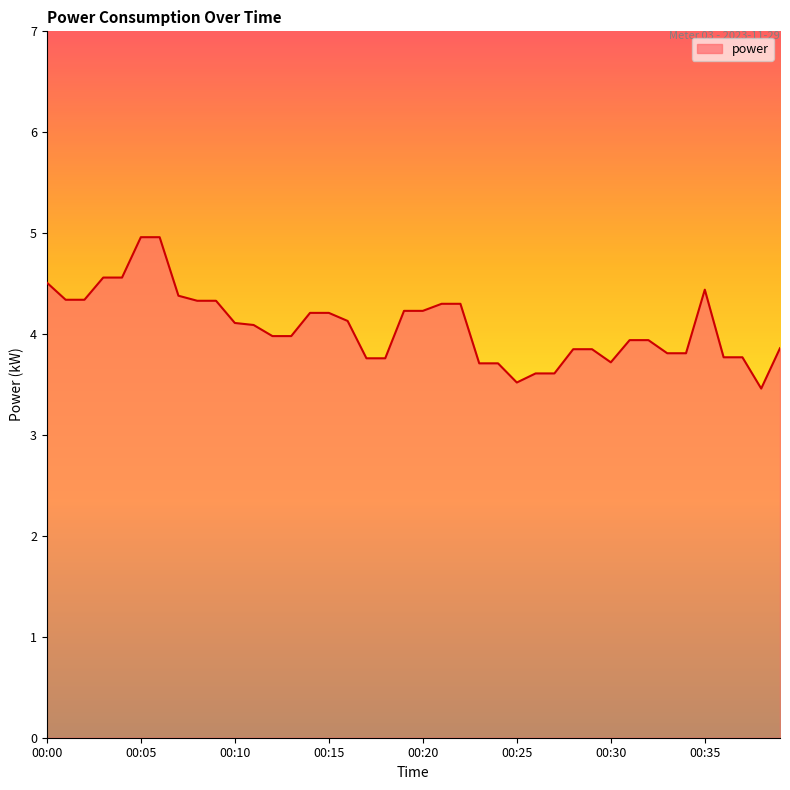

What is the difference between the maximum and minimum values?

1.5